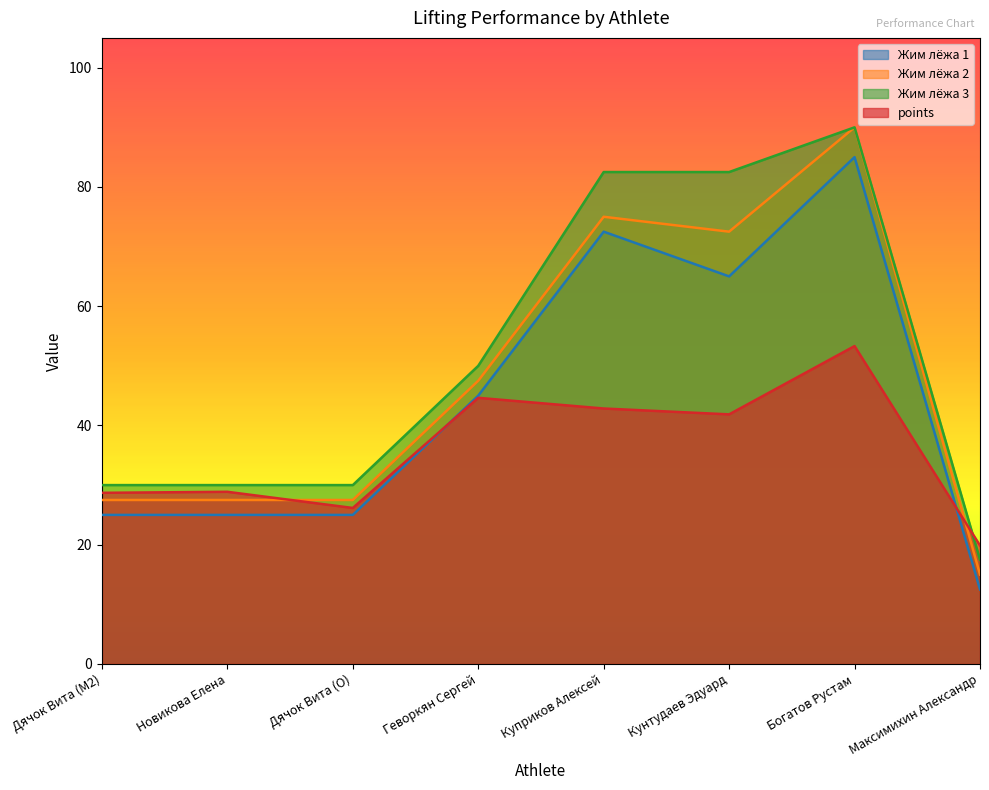

Which has a higher value, Куприков Алексей or Дячок Вита (M2)?

Куприков Алексей